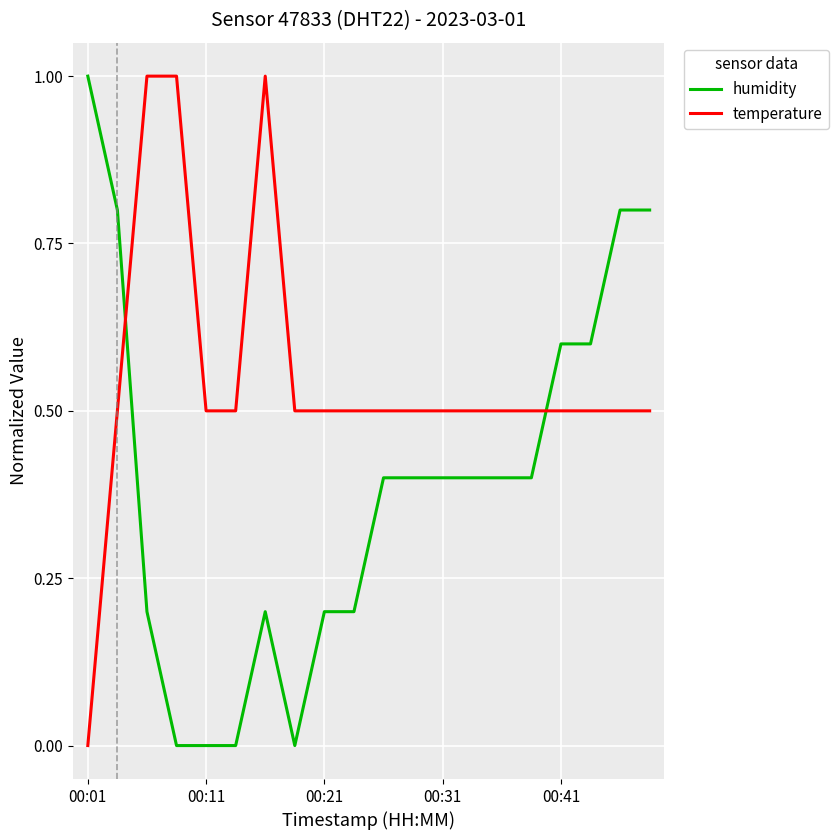

What is the maximum value for temperature?

1.0